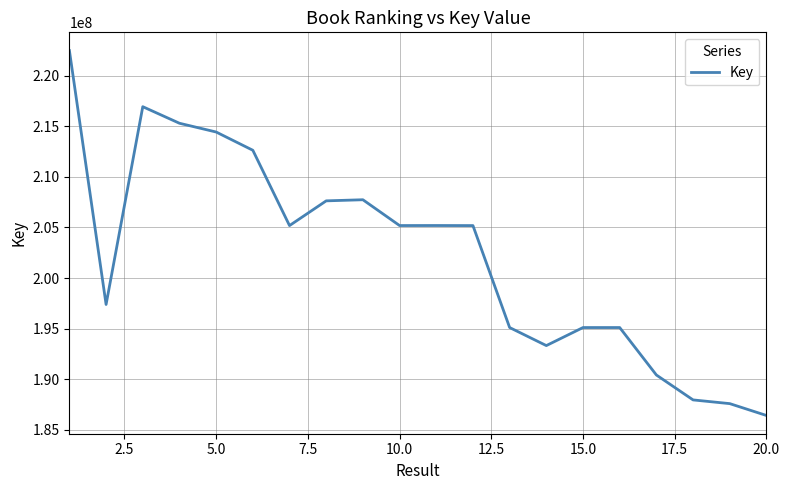

What is the difference between the maximum and minimum values?

36080726